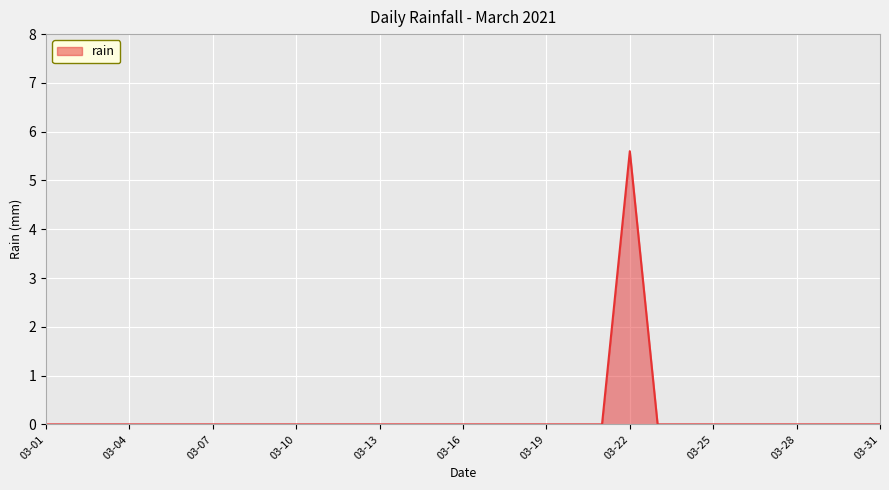

At which category does the chart reach its peak across all series?

03-22